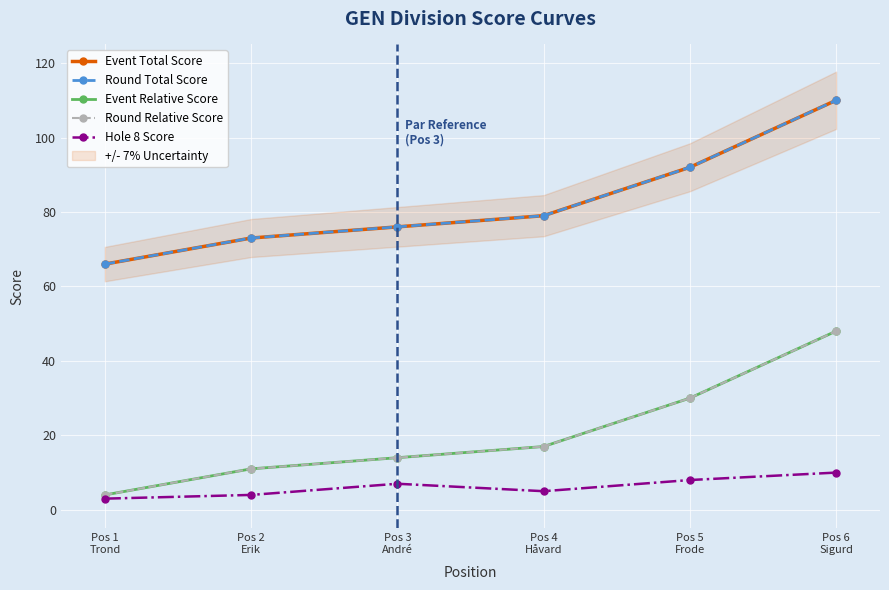

How many lines are shown in the chart?

5